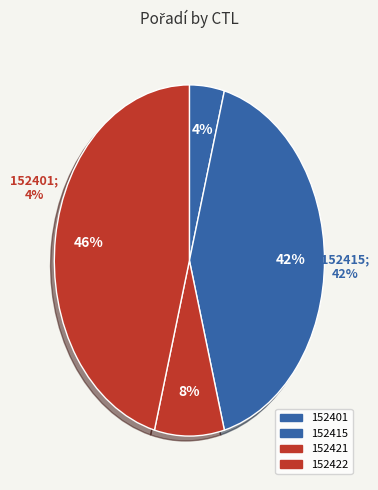

To the nearest percent, what is the combined percentage of 152415 and 152401?

46%